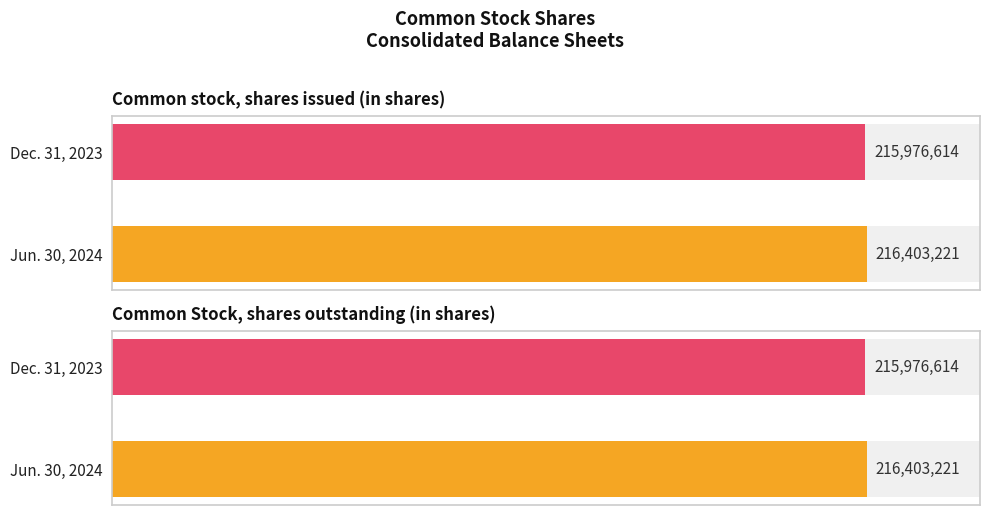

What is the sum of the Dec. 31, 2023 values at Common stock, shares issued (in shares) and Common Stock, shares outstanding (in shares)?

431953228